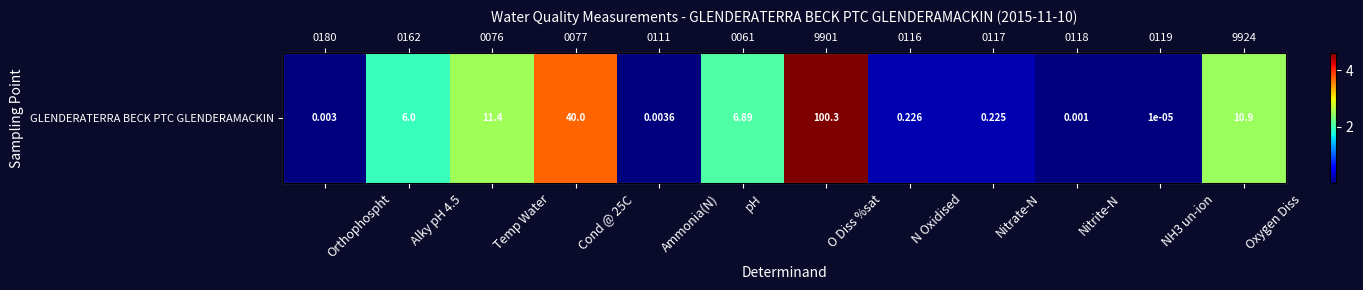

Rank the categories by value from lowest to highest.

NH3 un-ion, Nitrite-N, Orthophospht, Ammonia(N), Nitrate-N, N Oxidised, Alky pH 4.5, pH, Oxygen Diss, Temp Water, Cond @ 25C, O Diss %sat